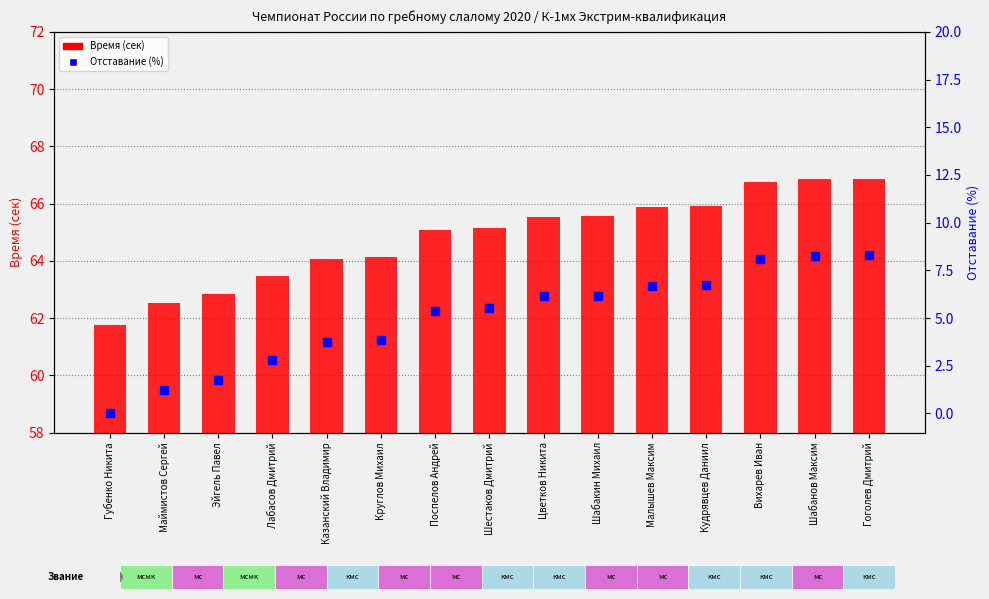

Which series has the largest Y range (max minus min)?

Отставание (%)